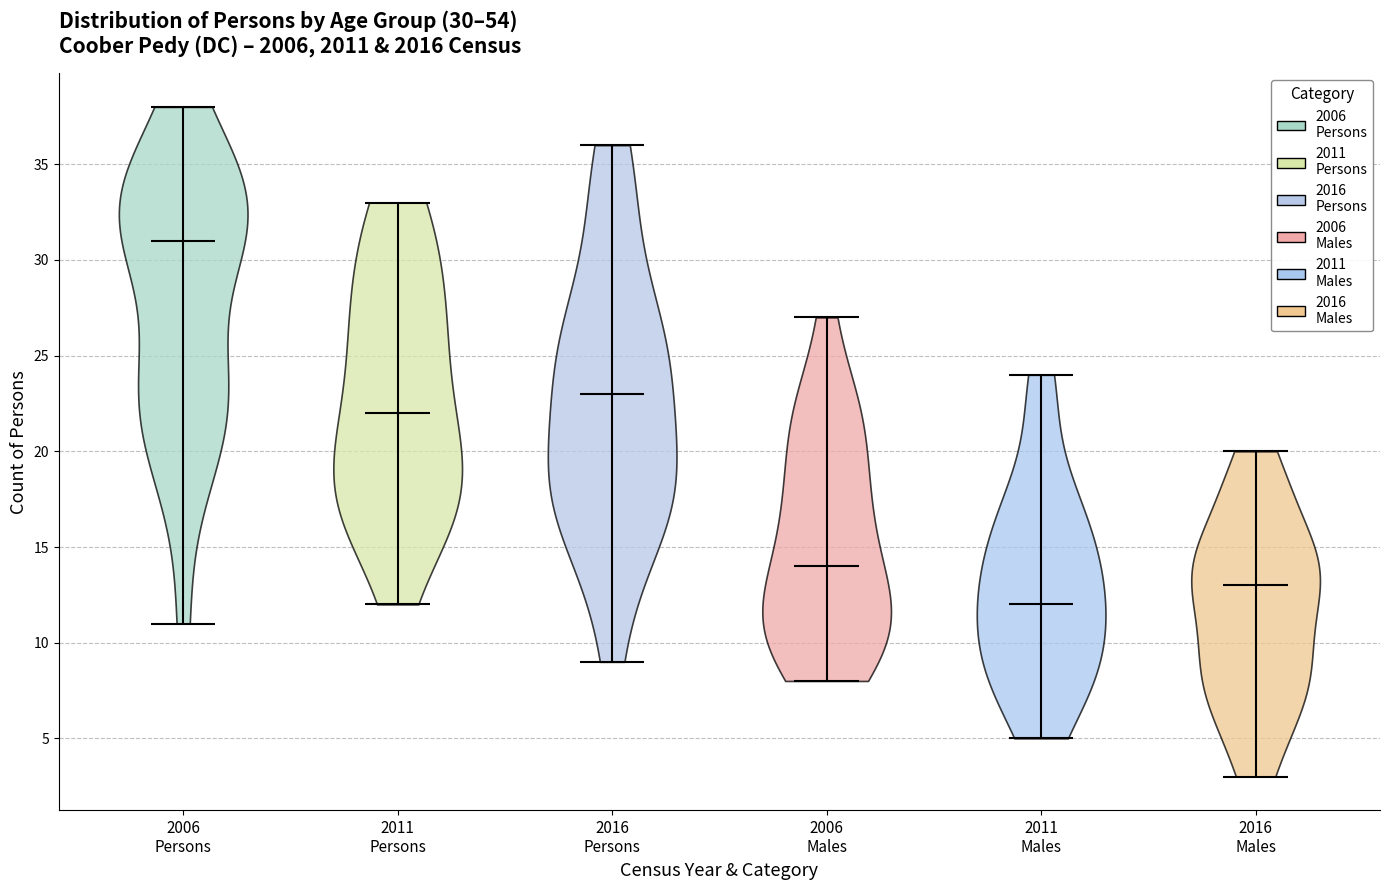

Which violin has the highest median line?

2006 Persons